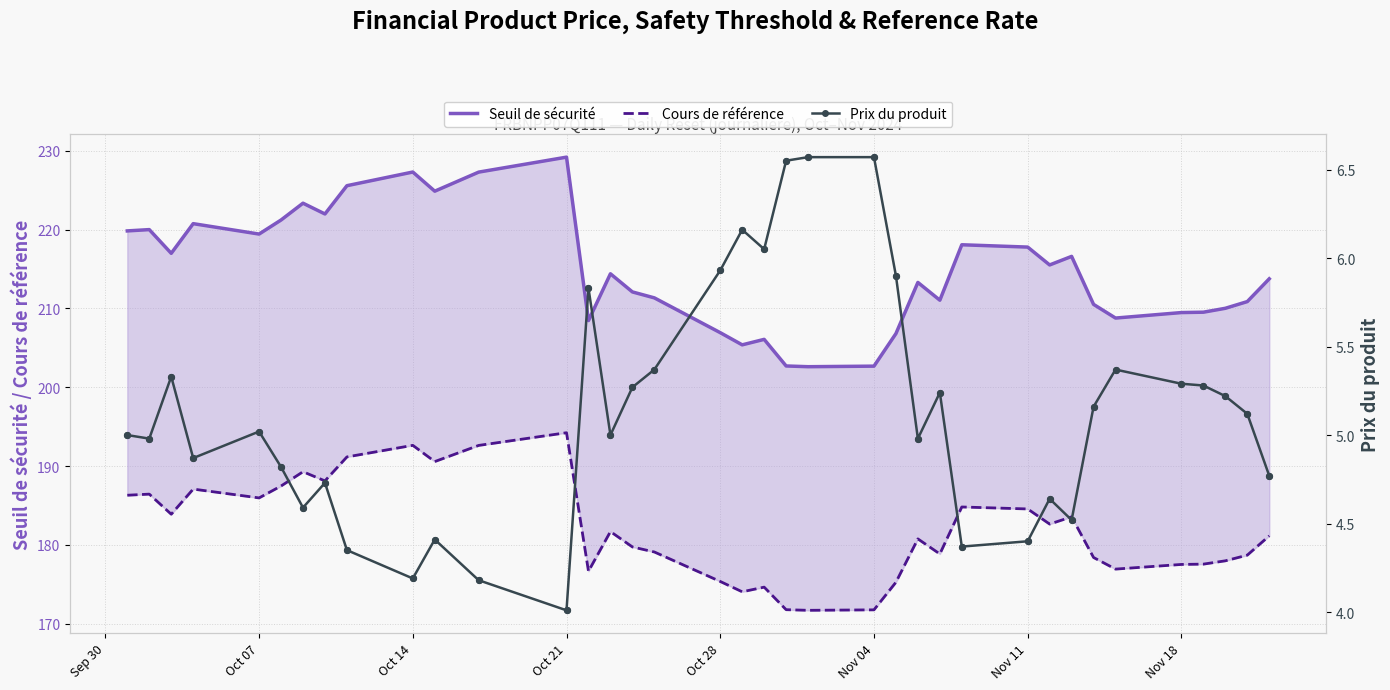

Which series has the largest Y range (max minus min)?

Seuil de sécurité